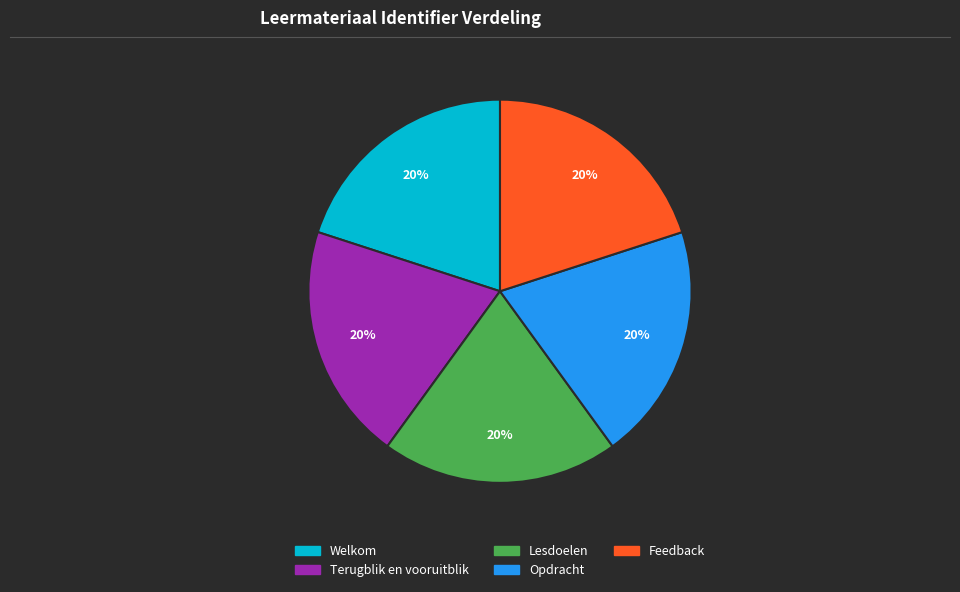

To the nearest percent, what portion does Welkom represent?

20%